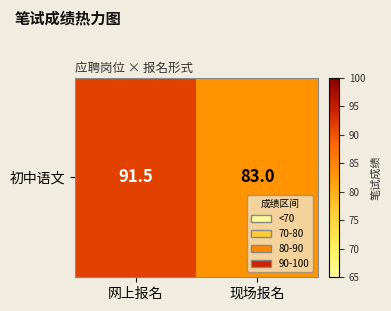

The value at 网上报名 is 91.5. True or false?

True